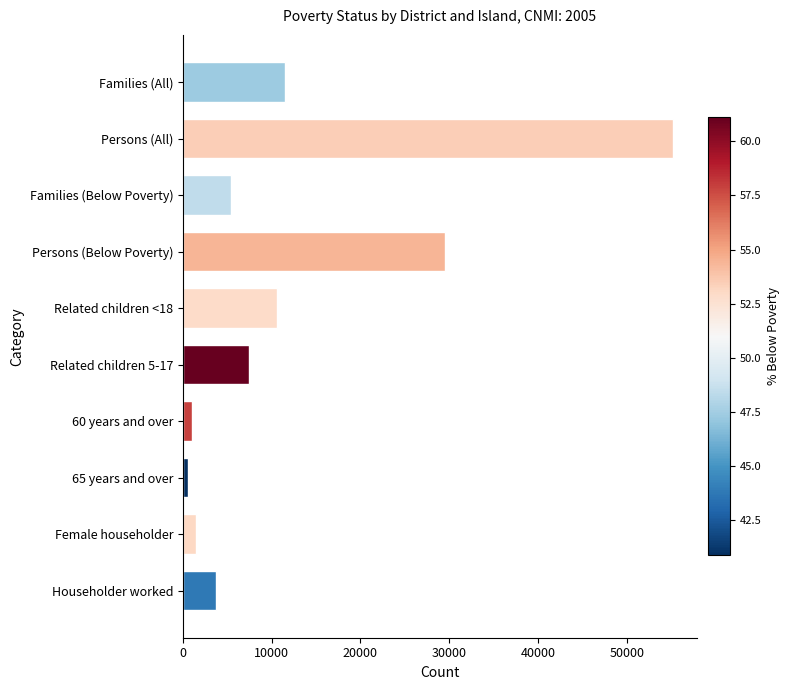

How many categories are shown in the chart?

10